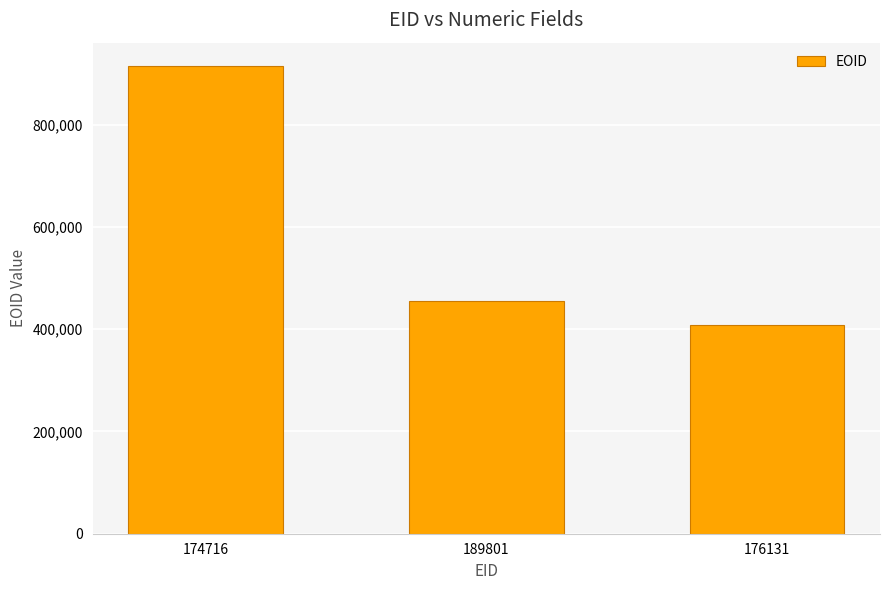

Reading left to right, transcribe all the data shown in this chart.

174716=914510	189801=454852	176131=408756